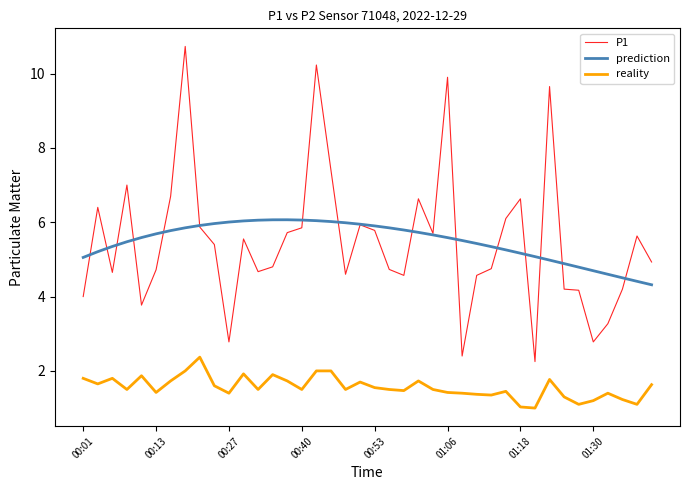

True or false: P1 has more than 0 points higher than both neighbors.

True